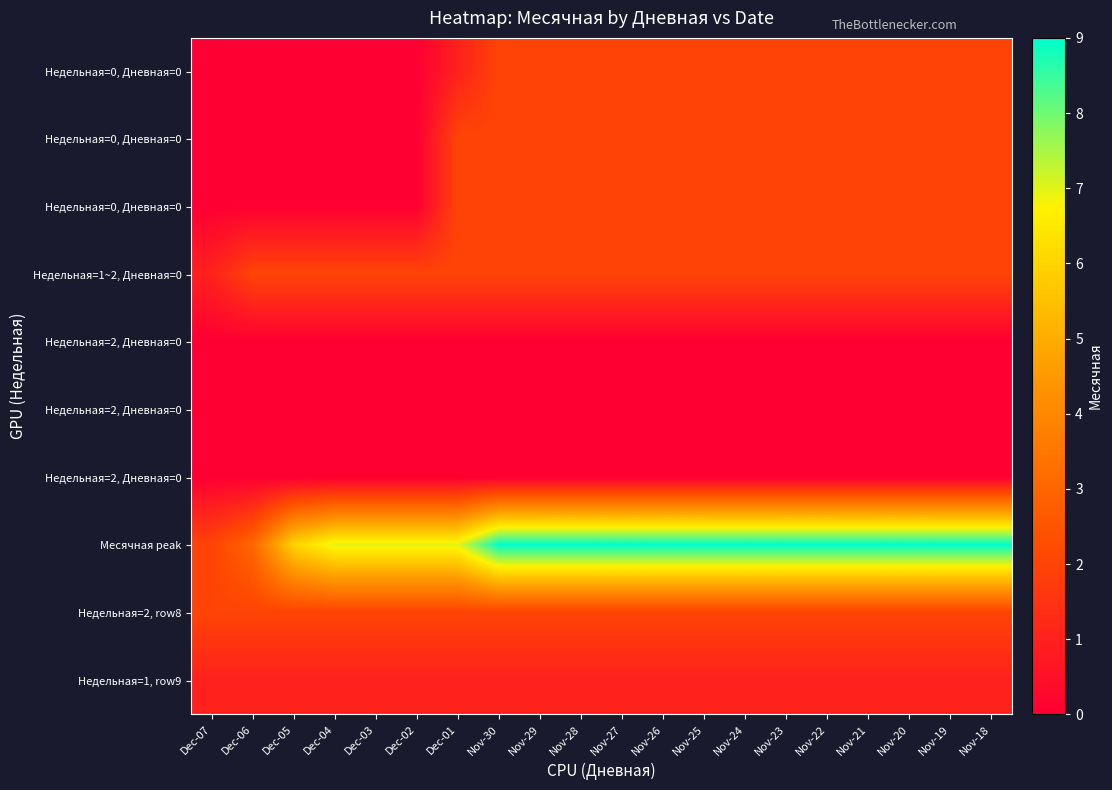

At which category is the sum across all series the highest?

Nov-30